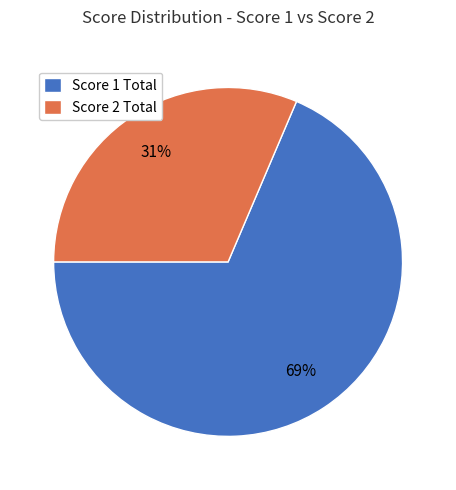

Is there any slice that represents more than half of the pie?

Yes